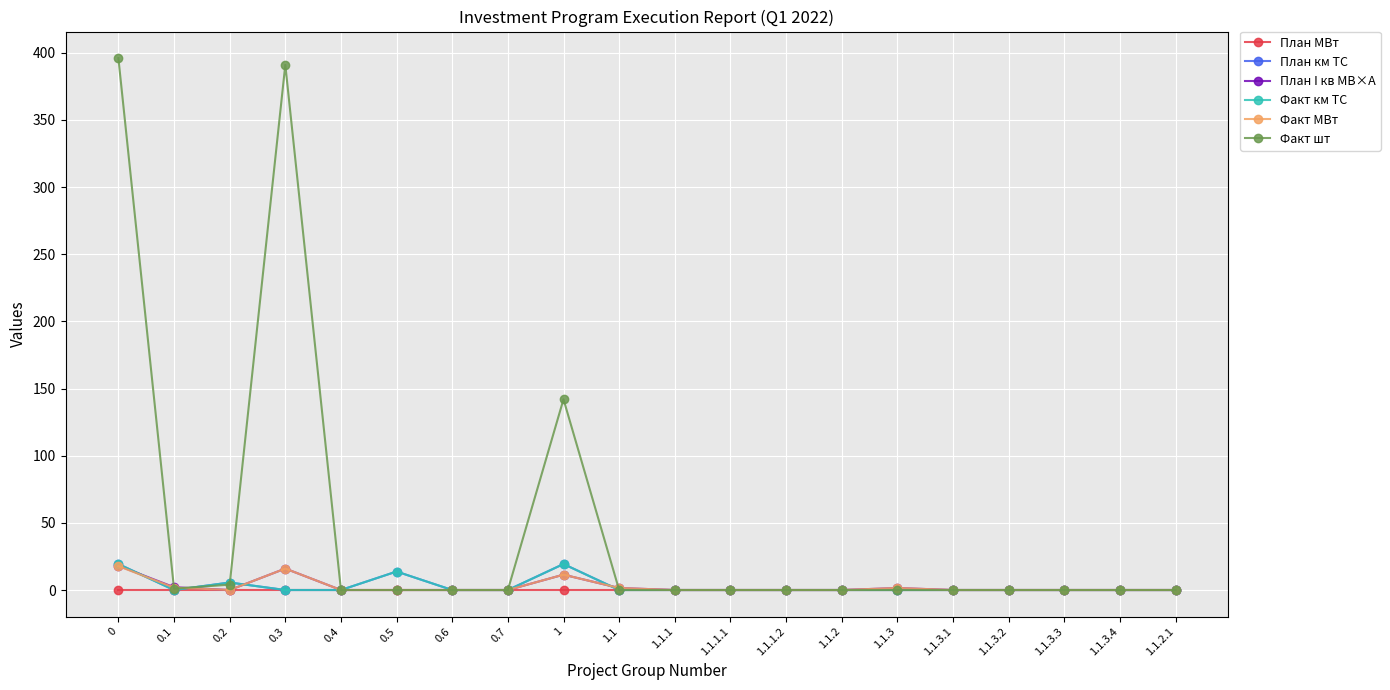

Is this an area chart (filled region under the line)?

No